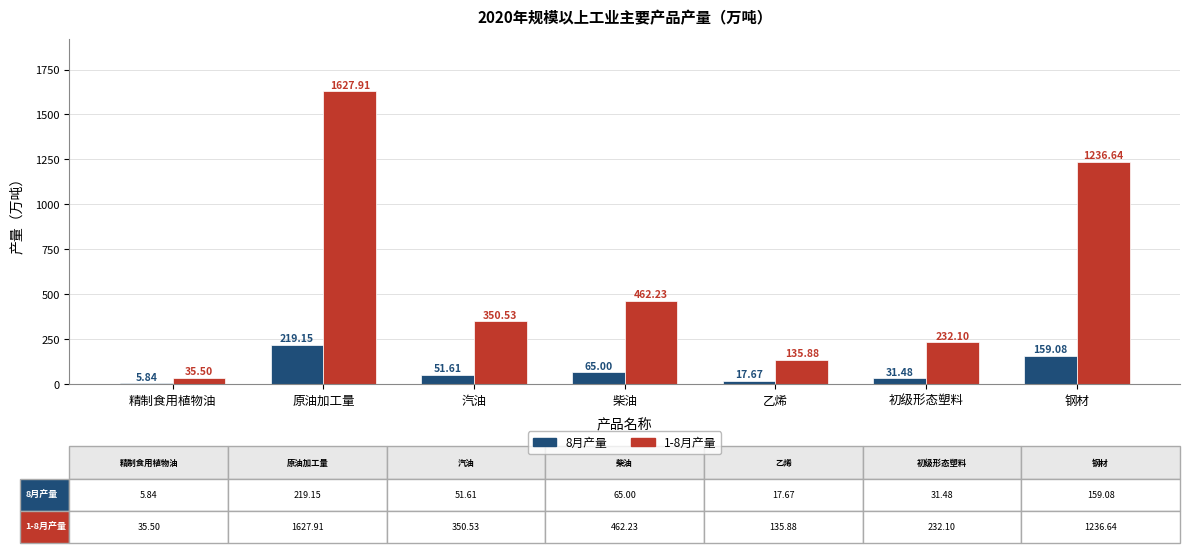

True or false: 1-8月产量 has a value of 135.9 at 乙烯.

True